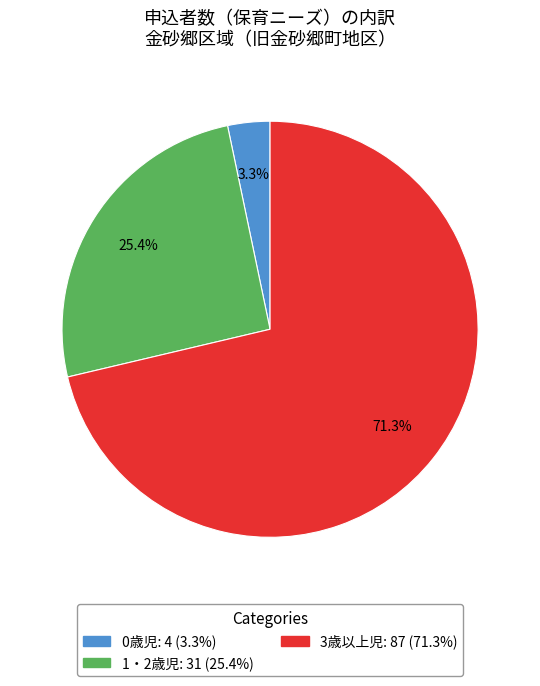

Count the number of slices in the pie.

3